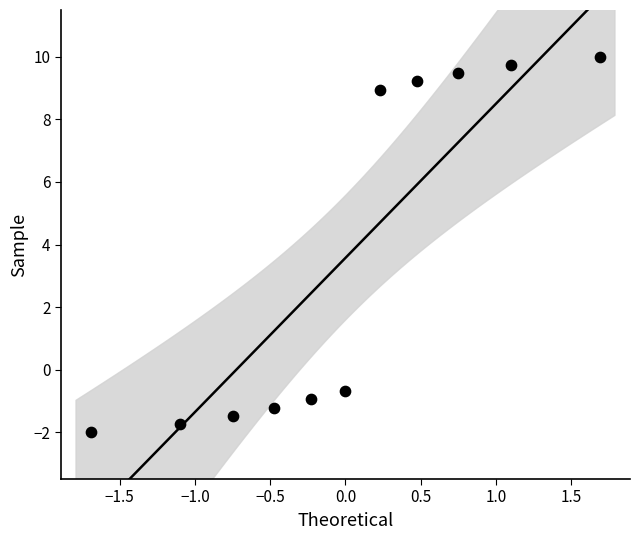

What is the range of Y values (max minus min)?

12.0